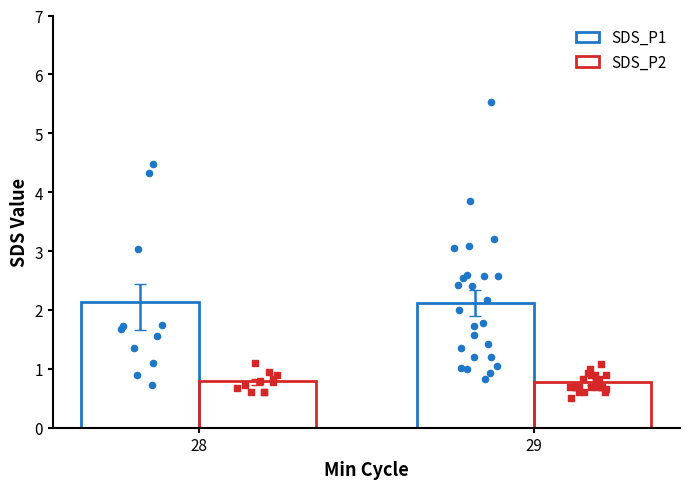

At which category is the sum across all series the highest?

28